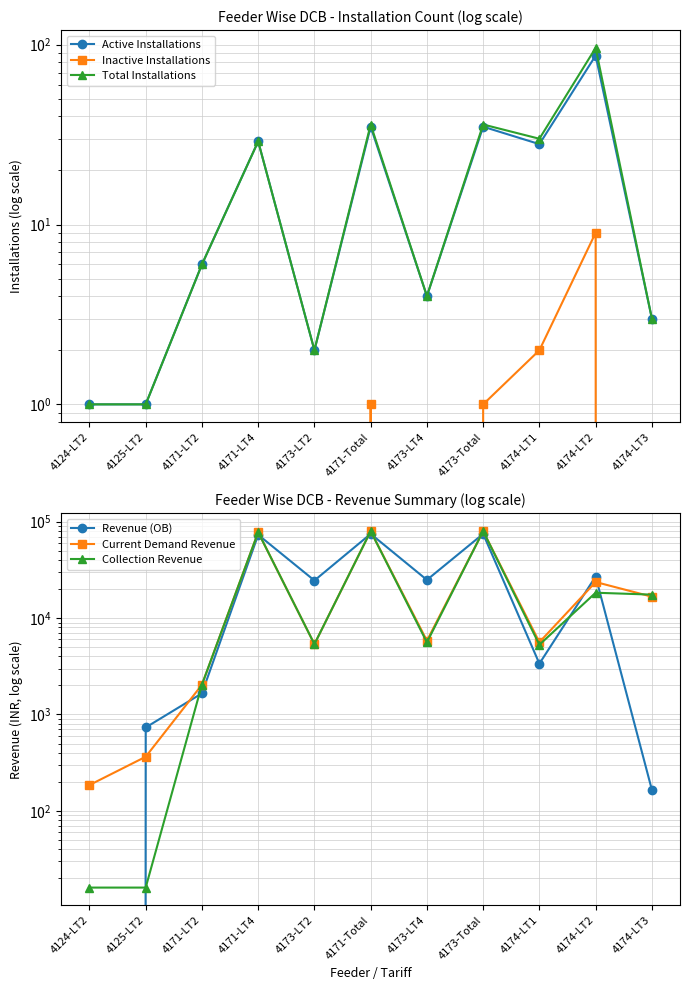

What is the label of the 11th point from the right?

4124-LT2